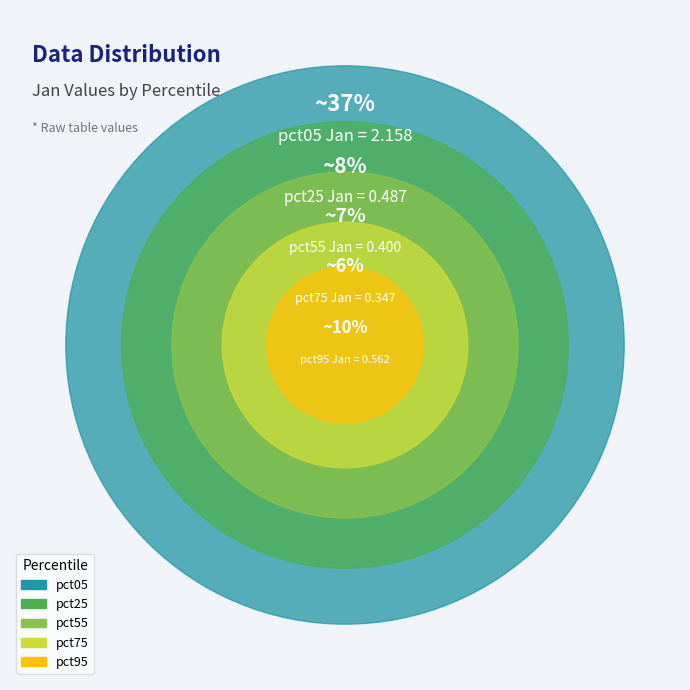

Which category has the biggest portion of the pie?

pct05